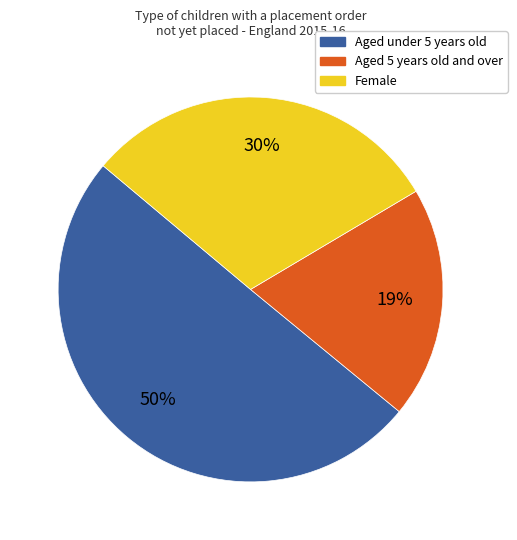

Between Aged under 5 years old and Aged 5 years old and over, which is larger?

Aged under 5 years old